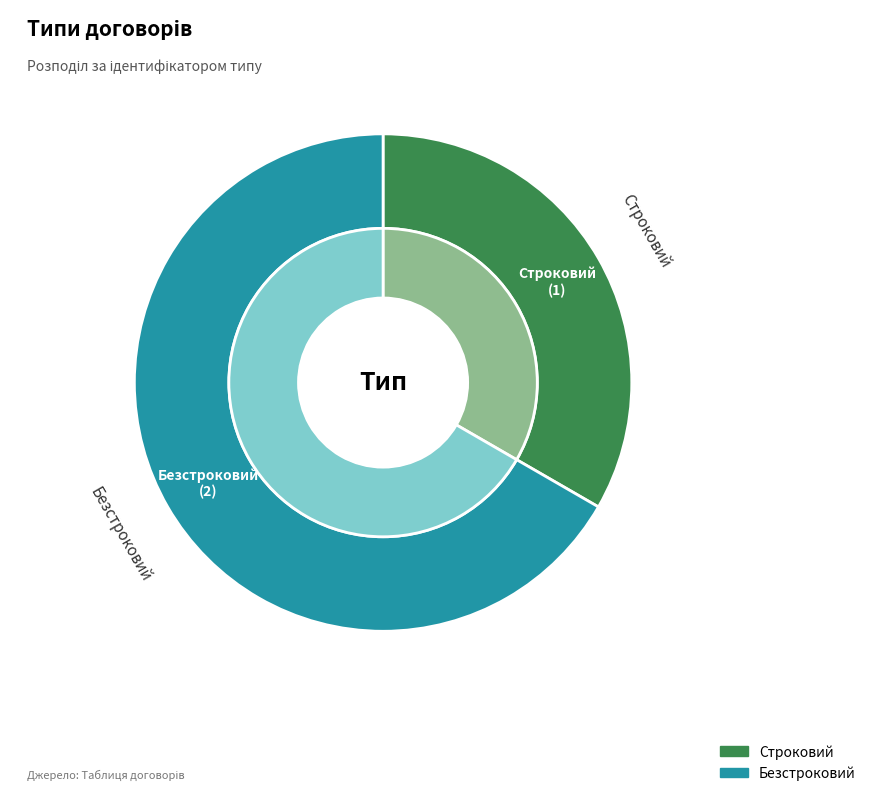

How many segments does this pie chart have?

2